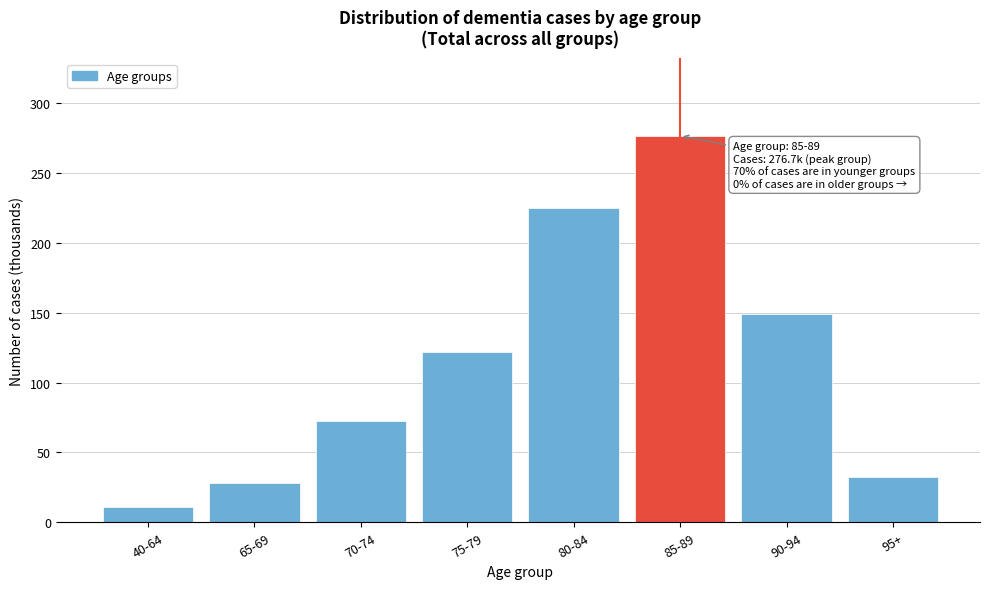

Reading left to right, what are all the values shown in this chart?

40-64=11.2	65-69=28.2	70-74=72.7	75-79=121.6	80-84=225.1	85-89=276.7	90-94=148.9	95+=32.3